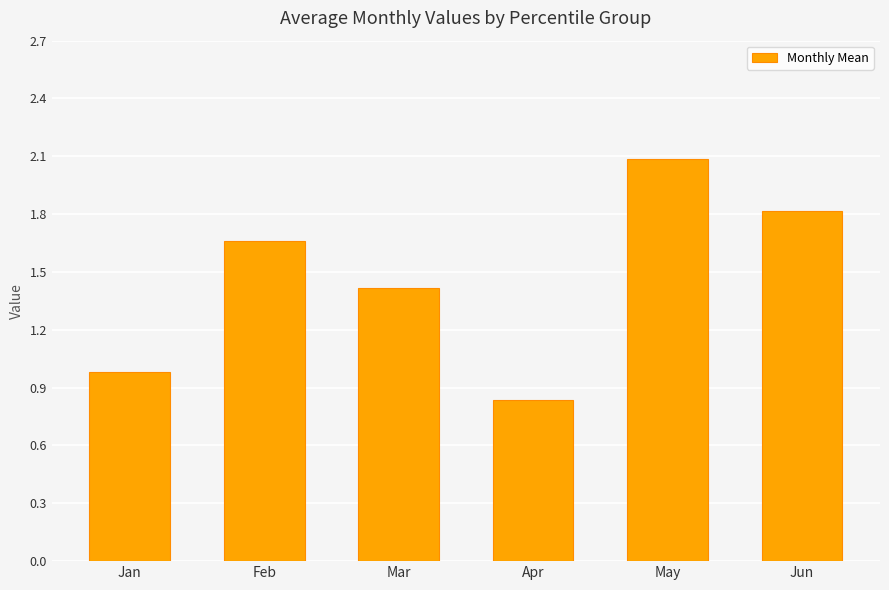

Which category has the lowest value across all series?

Apr